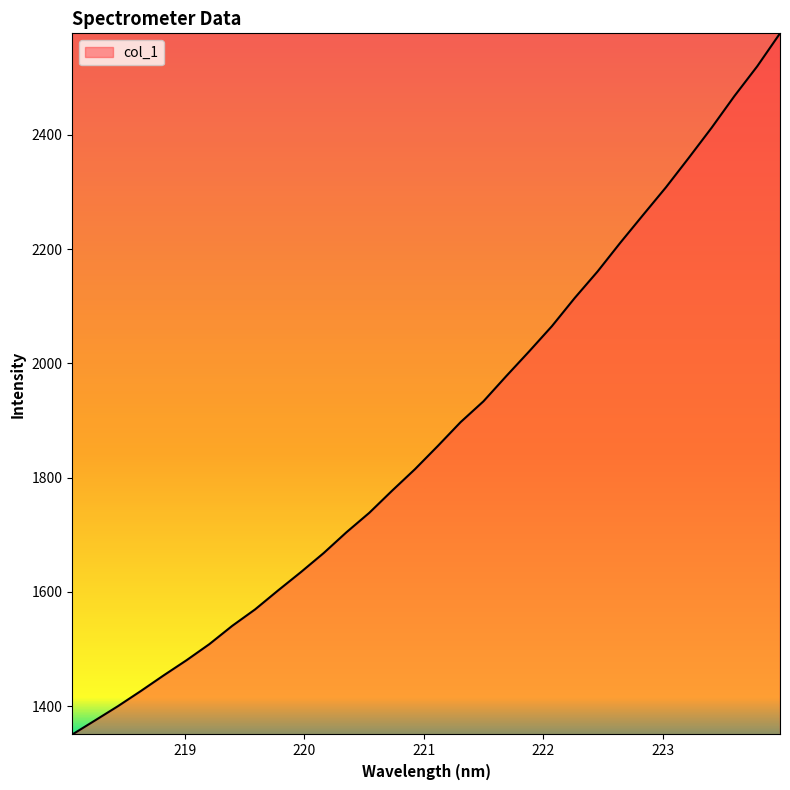

What is the difference between the maximum and minimum values?

1227.3